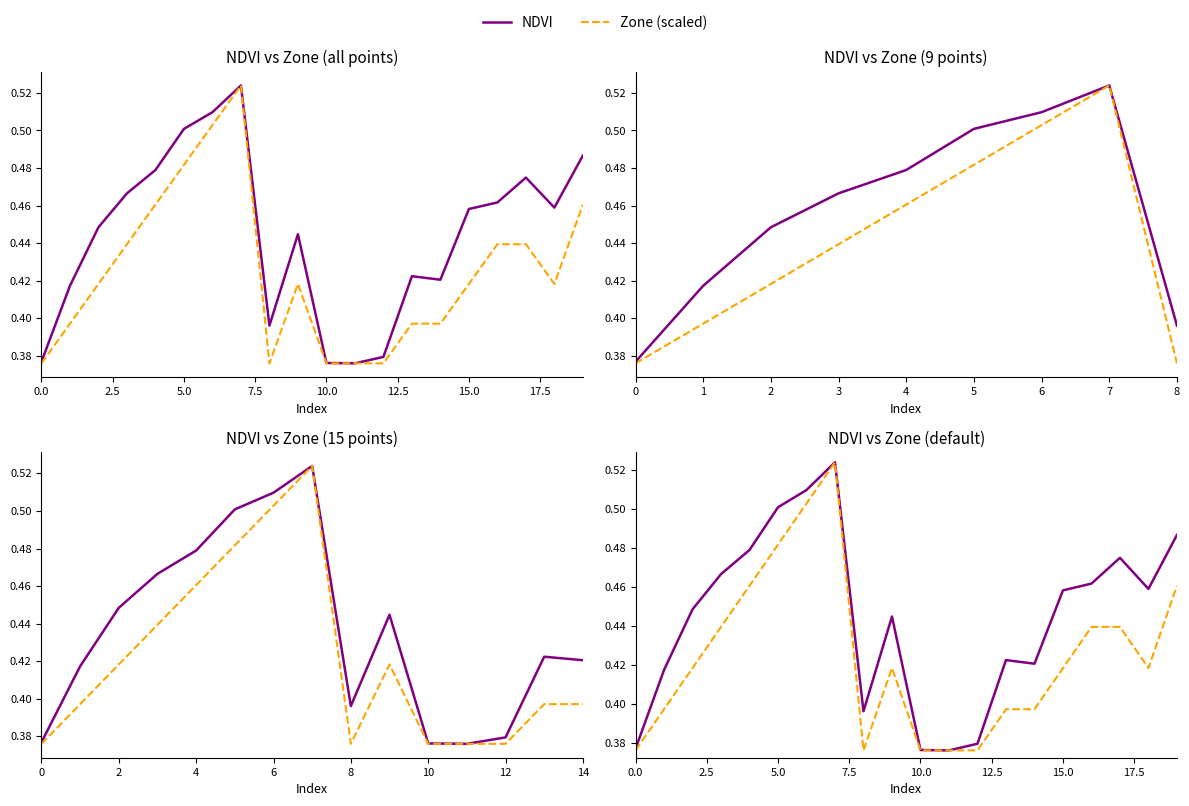

How many lines are shown in the chart?

2